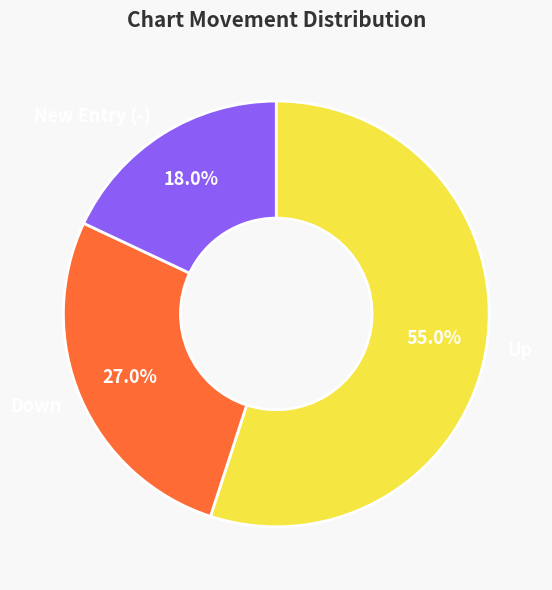

Count the number of slices in the pie.

3